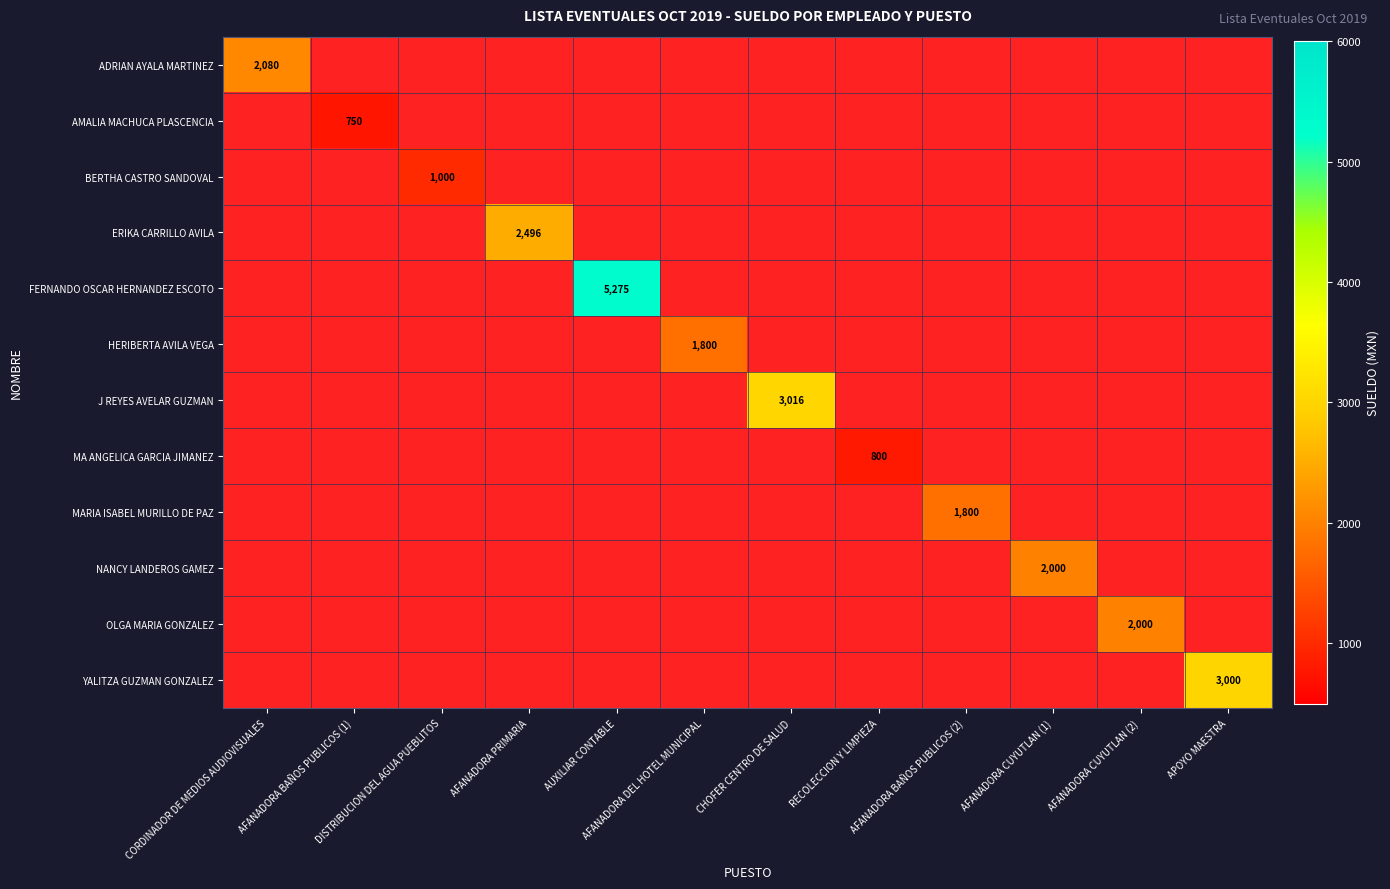

How many data points does each series have?

12